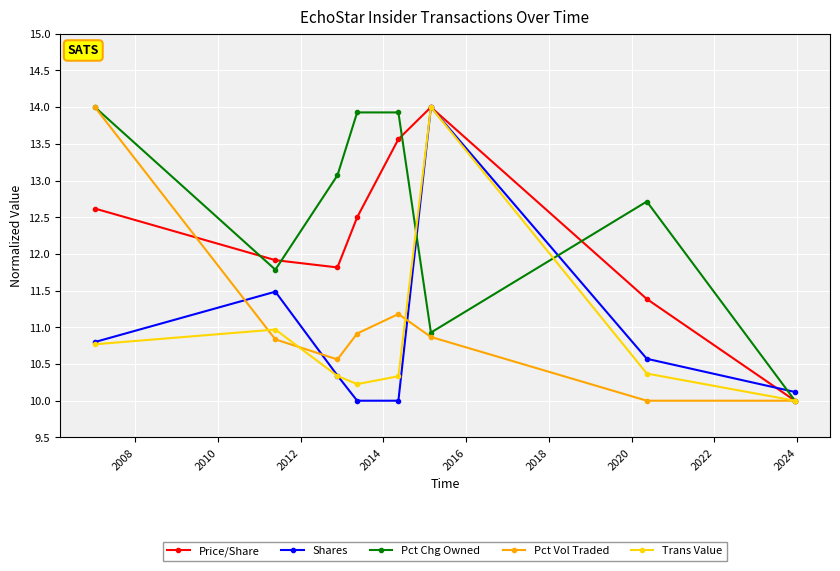

Reading left to right, extract all data points from this chart.

Price/Share: 12.6	11.9	11.8	12.5	13.6	14.0	11.4	10.0
Shares: 10.8	11.5	10.3	10.0	10.0	14.0	10.6	10.1
Pct Chg Owned: 14.0	11.8	13.1	13.9	13.9	10.9	12.7	10.0
Pct Vol Traded: 14.0	10.8	10.6	10.9	11.2	10.9	10.0	10.0
Trans Value: 10.8	11.0	10.3	10.2	10.3	14.0	10.4	10.0